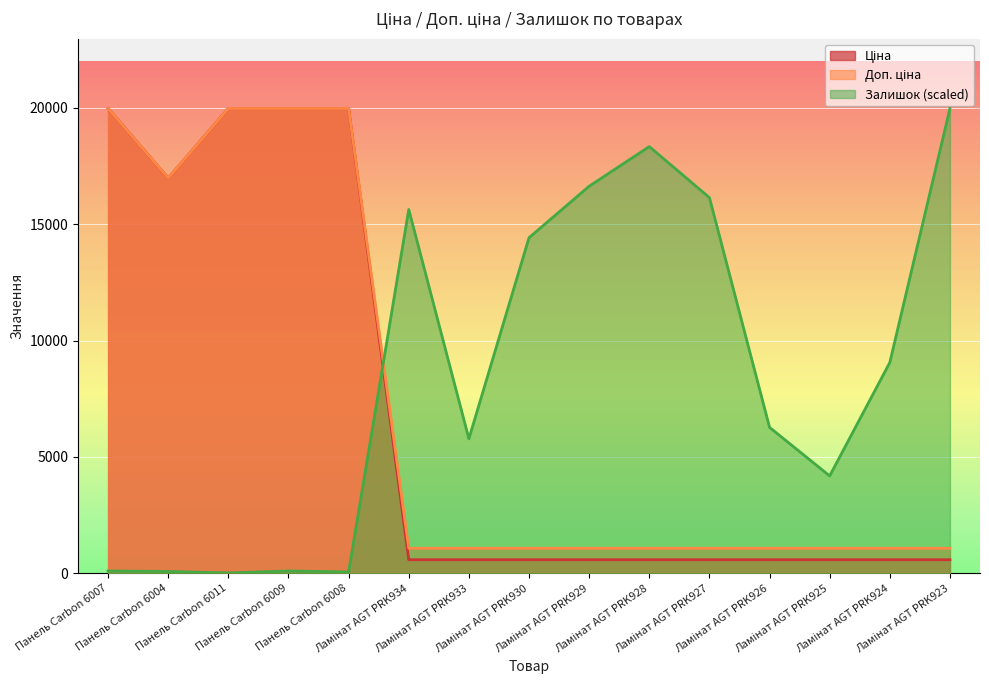

What is the label of the 6th point from the right?

Ламінат AGT PRK928